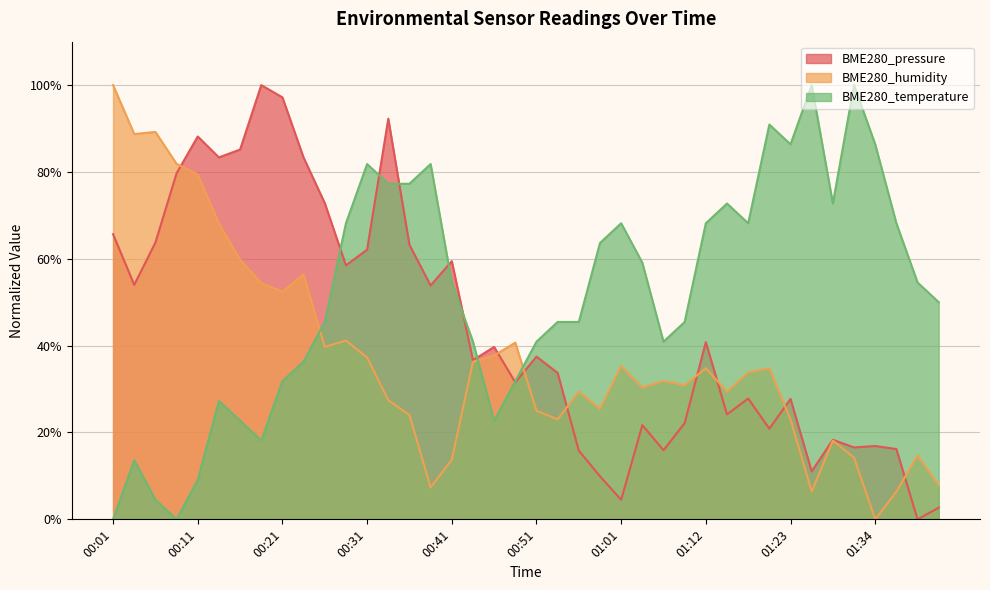

How many values in the BME280_temperature series exceed 54?

20